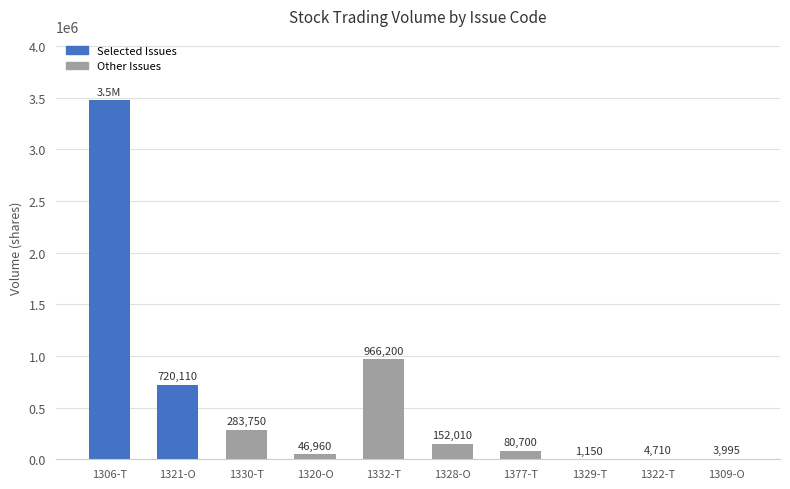

What is the sum of all values?

5730985